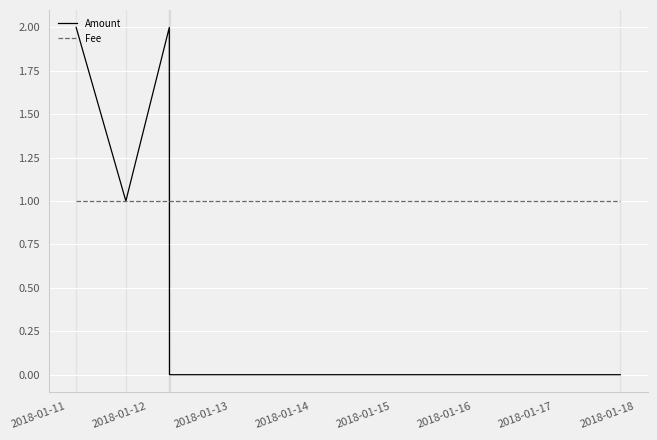

What is the average value of the Amount series?

1